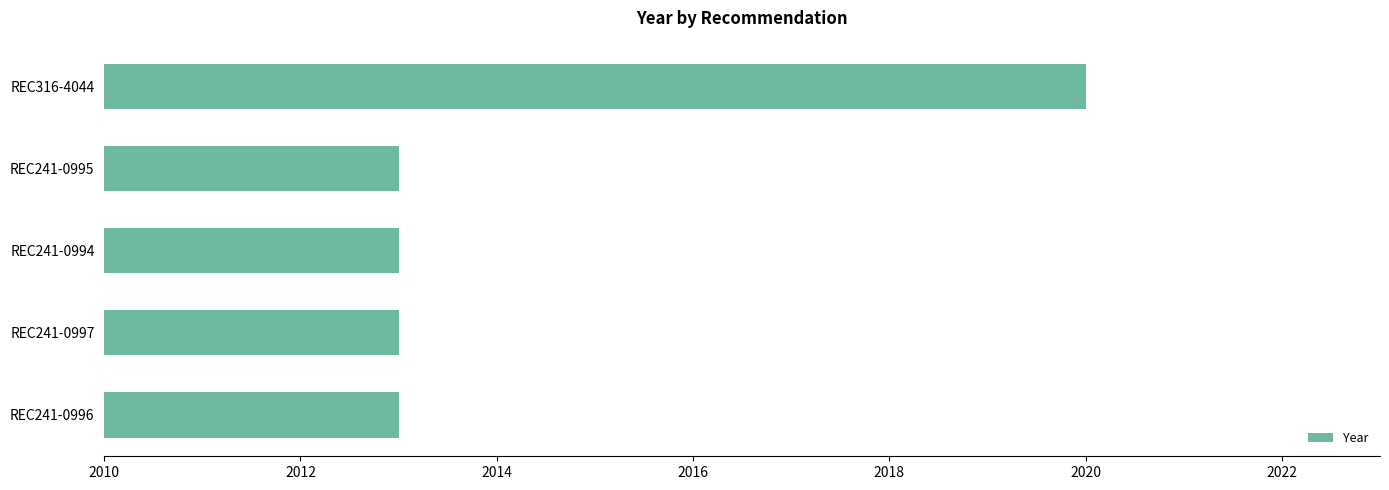

Reading top to bottom, what are all the values shown in this chart?

2020	2013	2013	2013	2013